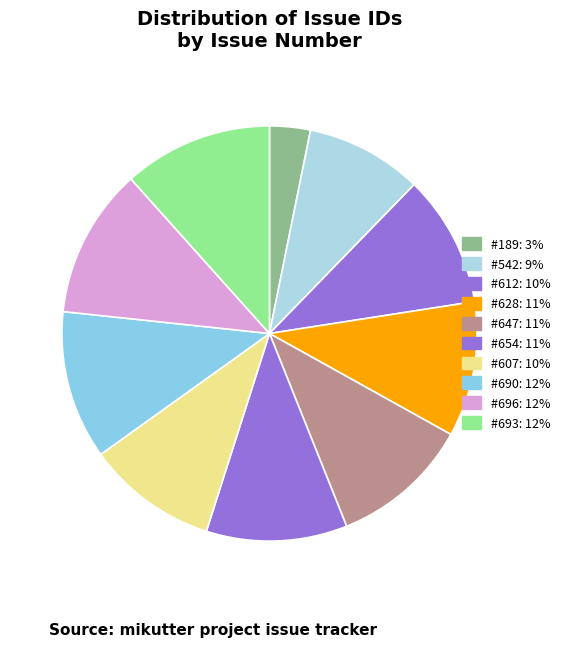

Count the number of slices in the pie.

10